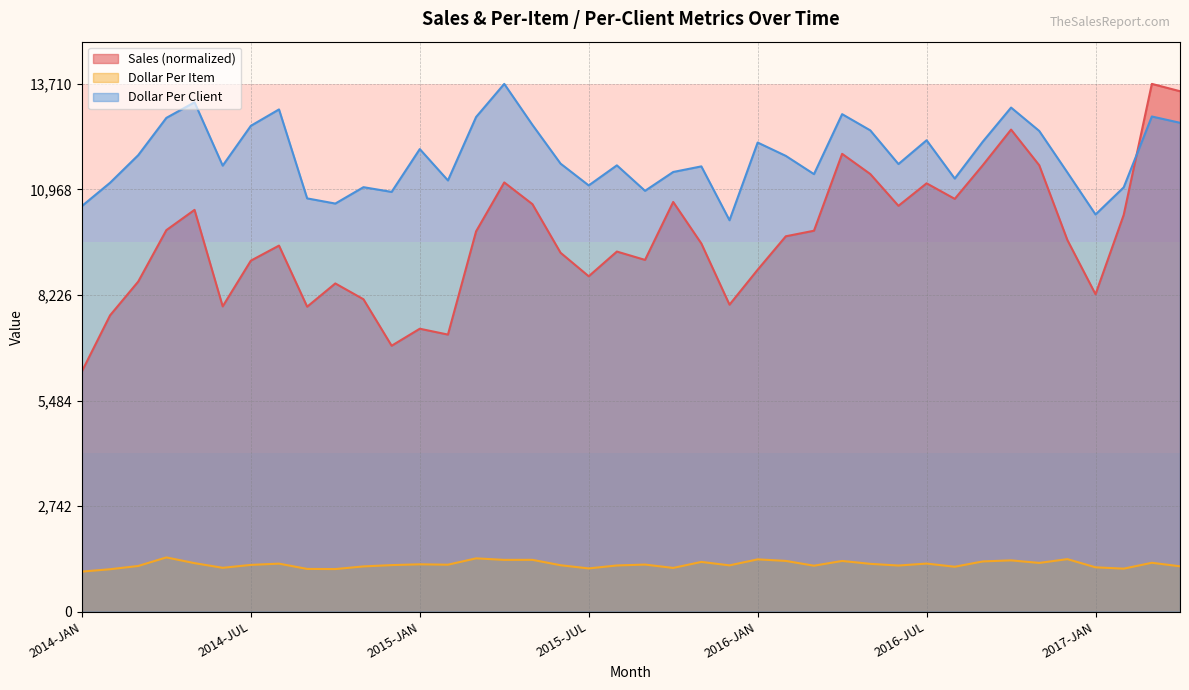

True or false: Dollar_Per_Client and Dollar_Per_Item cross at least once.

False